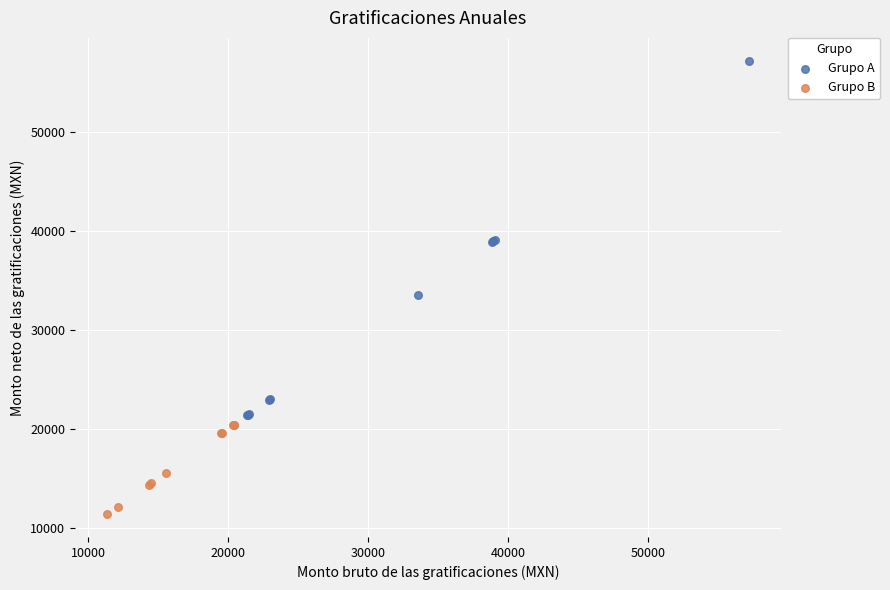

Which series contains the lowest Y value?

Grupo B